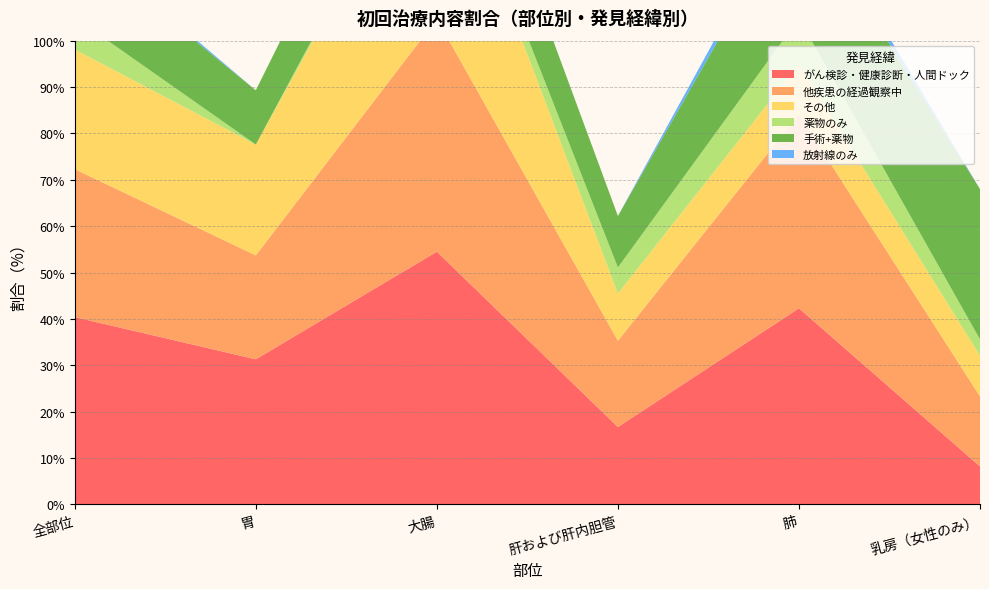

Reading right to left, list all the values displayed in this chart.

がん検診・健康診断・人間ドック: 8.2	42.3	16.7	54.5	31.3	40.4
他疾患の経過観察中: 15.1	41.8	18.6	50.2	22.4	31.9
その他: 8.8	10.8	10.2	43.9	23.9	25.8
薬物のみ: 3.5	9.9	5.6	1.9	0.0	6.9
手術+薬物: 32.4	25.8	11.1	17.5	11.7	16.2
放射線のみ: 0.0	2.7	0.0	0.0	0.0	1.2